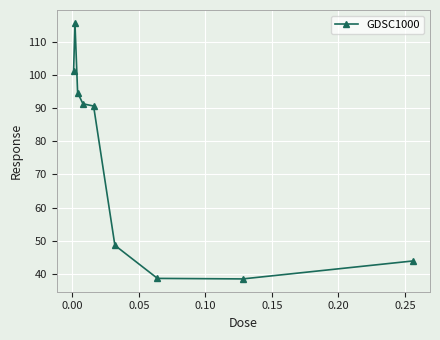

What is the difference between the maximum and minimum values?

77.2